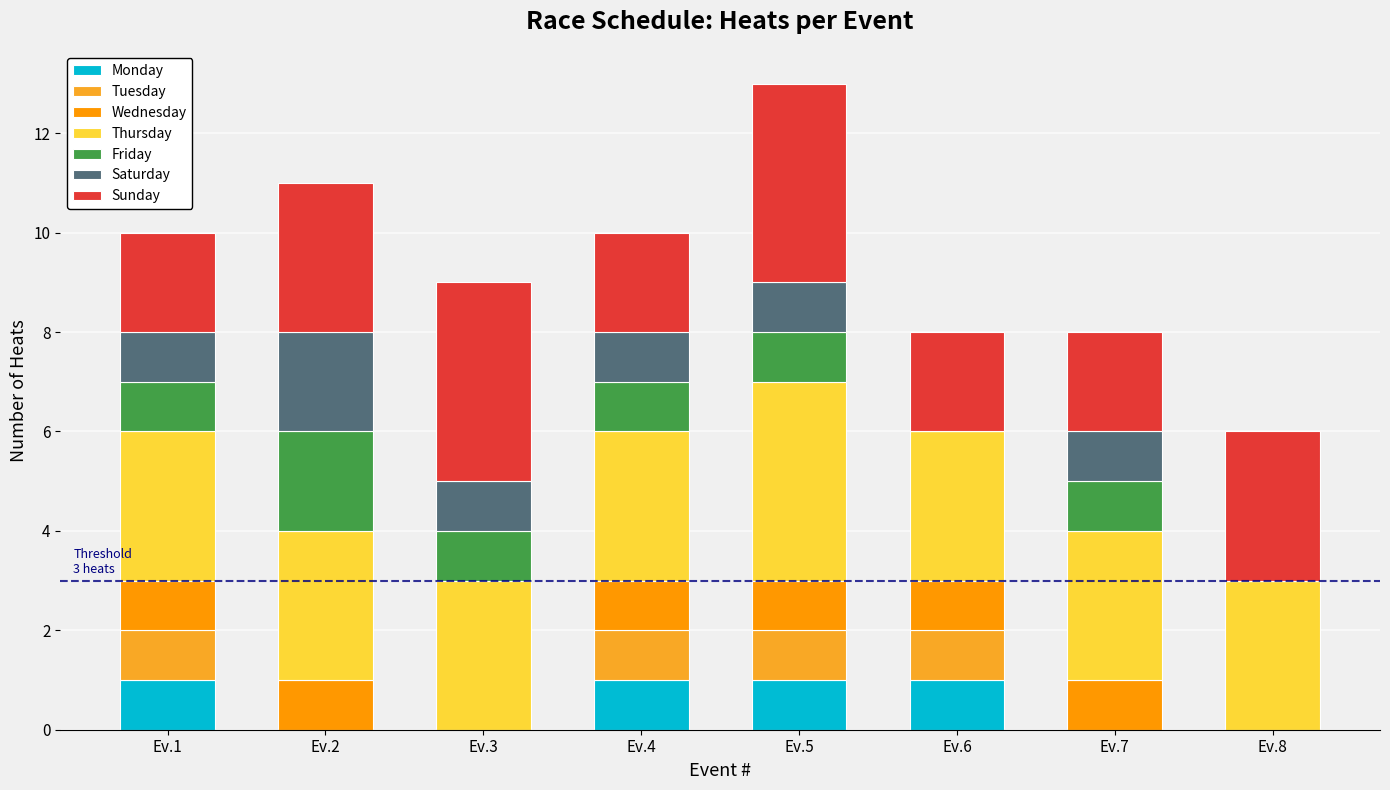

At which category is the sum across all series the highest?

Ev.5